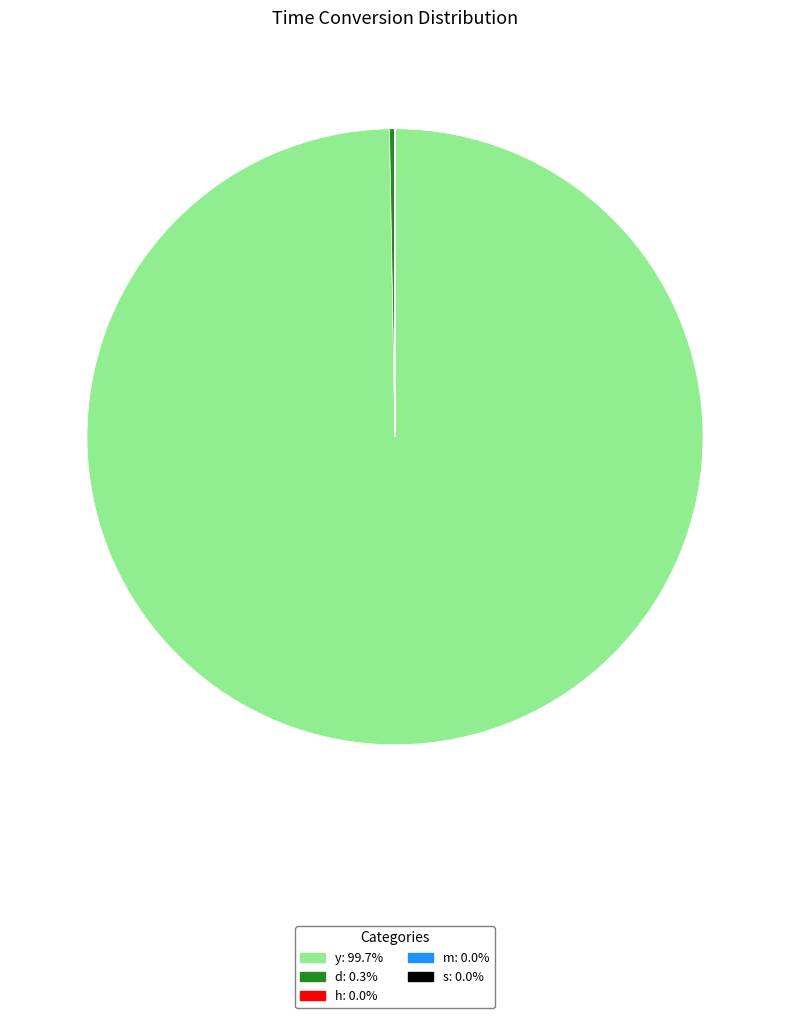

Is it true that d is 0% of the pie?

True